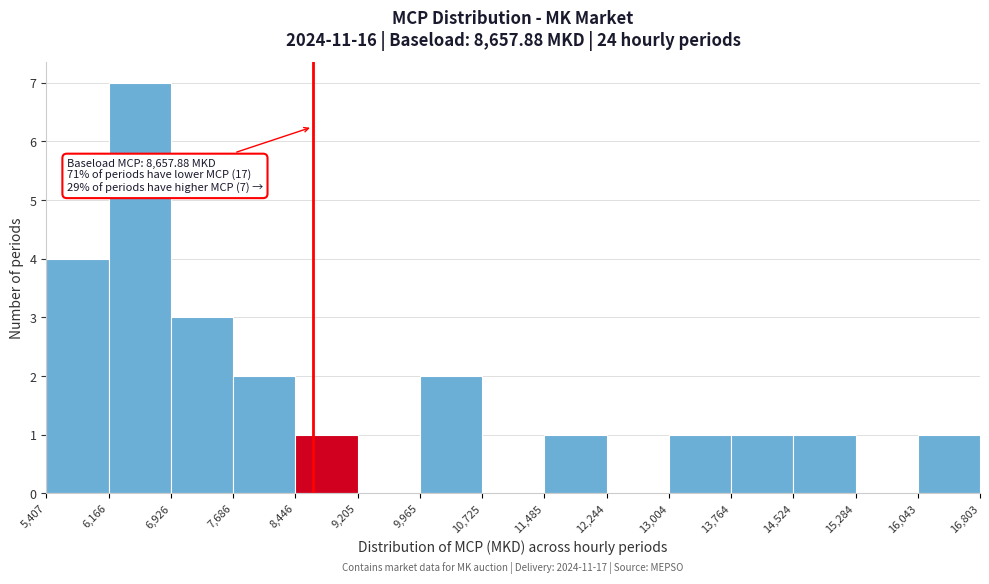

Over which range of the x-axis is the bar tallest?

6,166 to 6,926